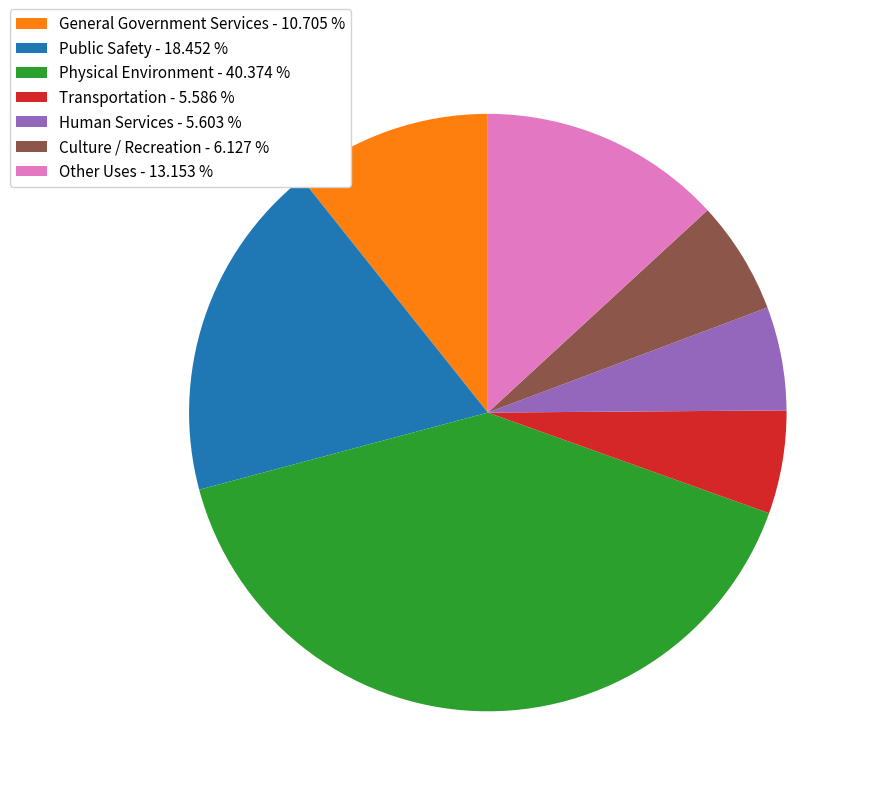

Does Transportation - 5.586 % represent more than half of the total?

No